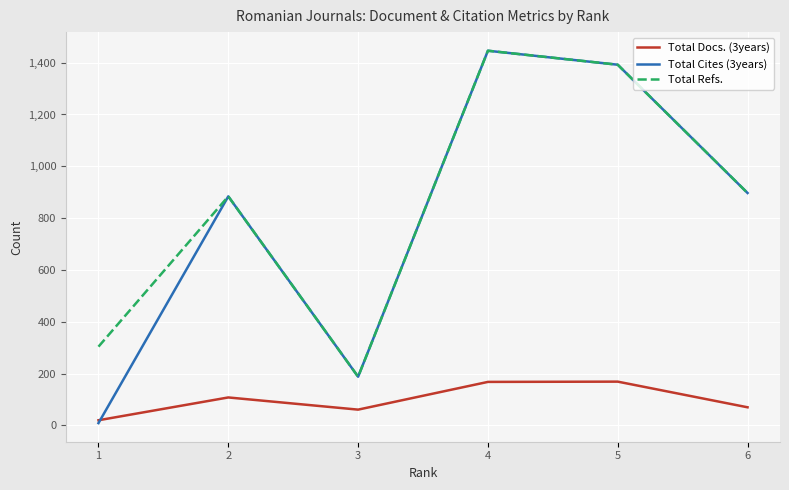

Between 1 and 2, which series saw the biggest shift?

Total Cites (3years)